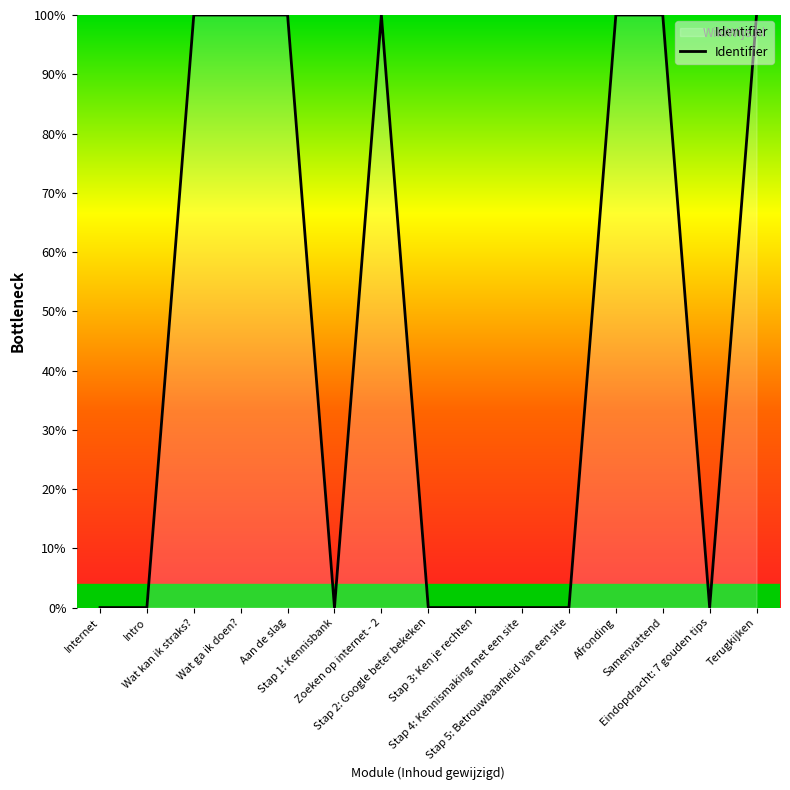

What is the difference between the maximum and minimum values?

100.0